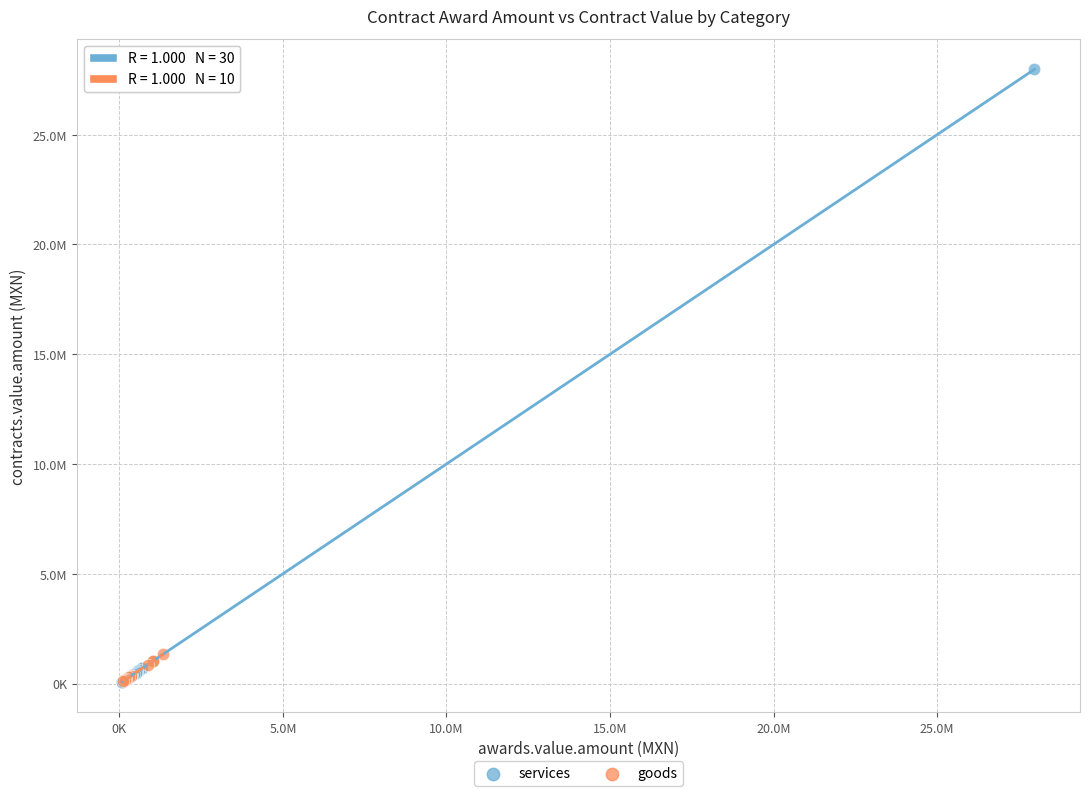

What are all the series names shown in the legend?

services, goods